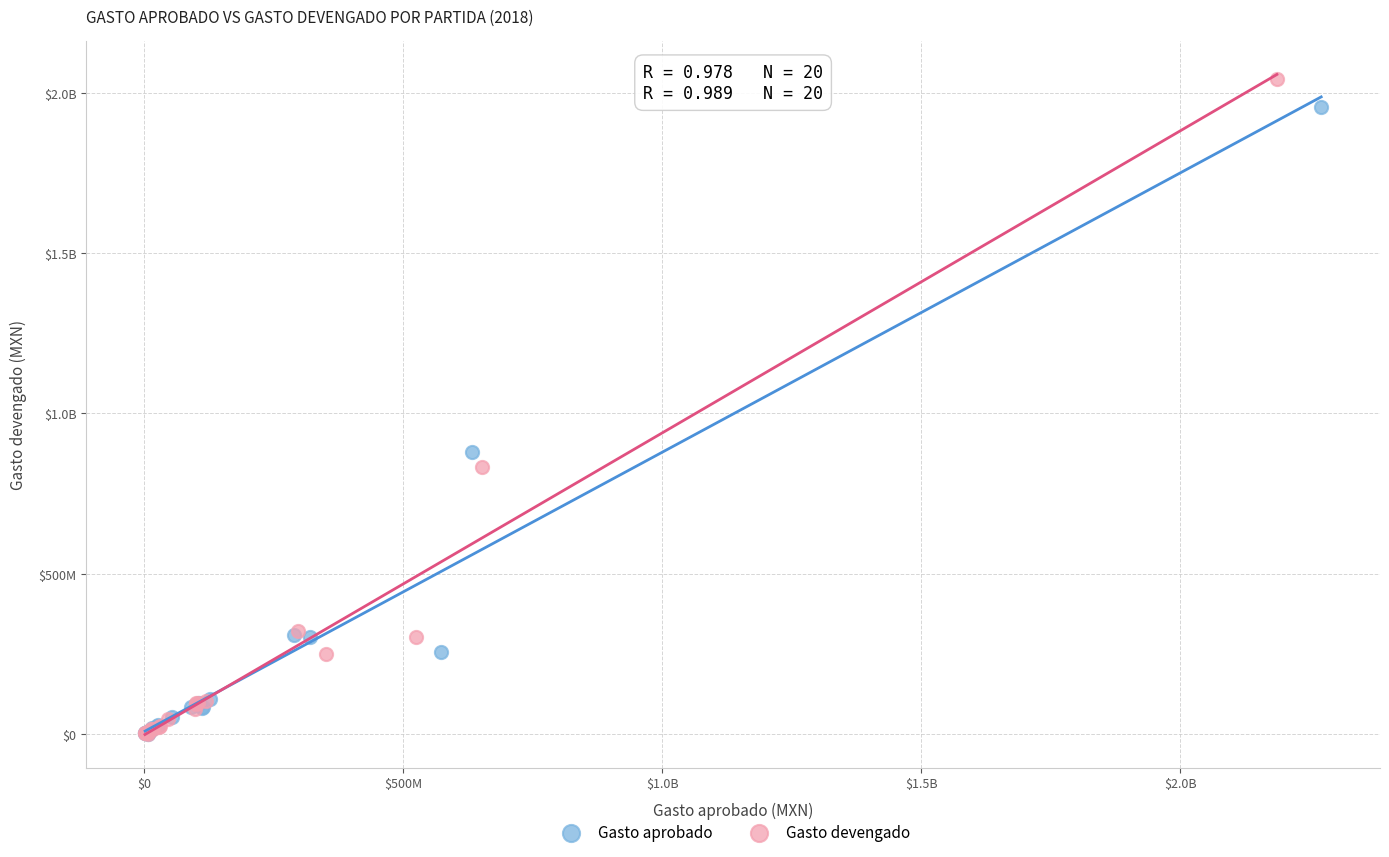

What are all the series names shown in the legend?

Gasto aprobado, Gasto devengado